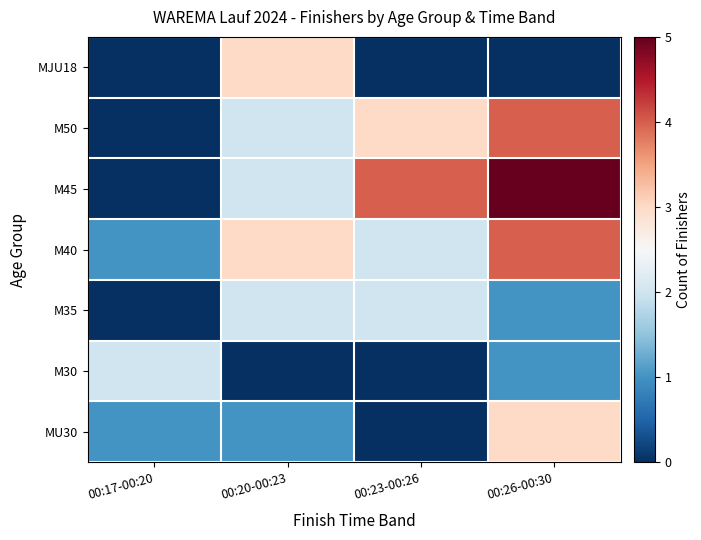

At which category is the sum across all series the highest?

00:26-00:30